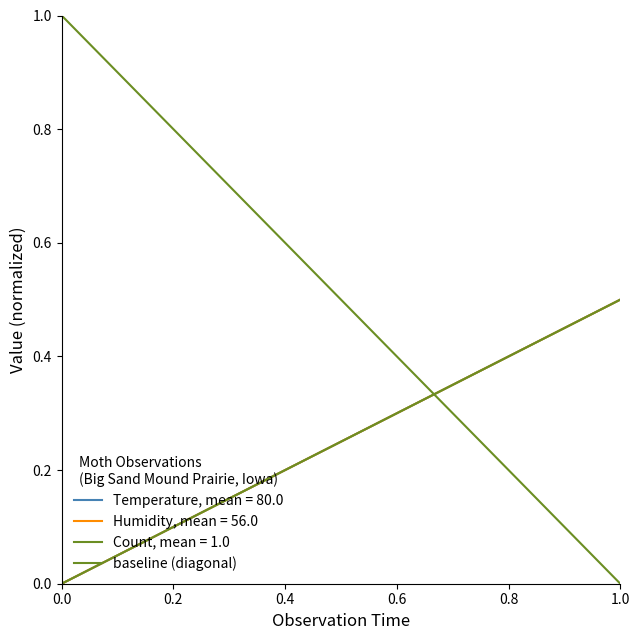

Read the value at 0.0.

1